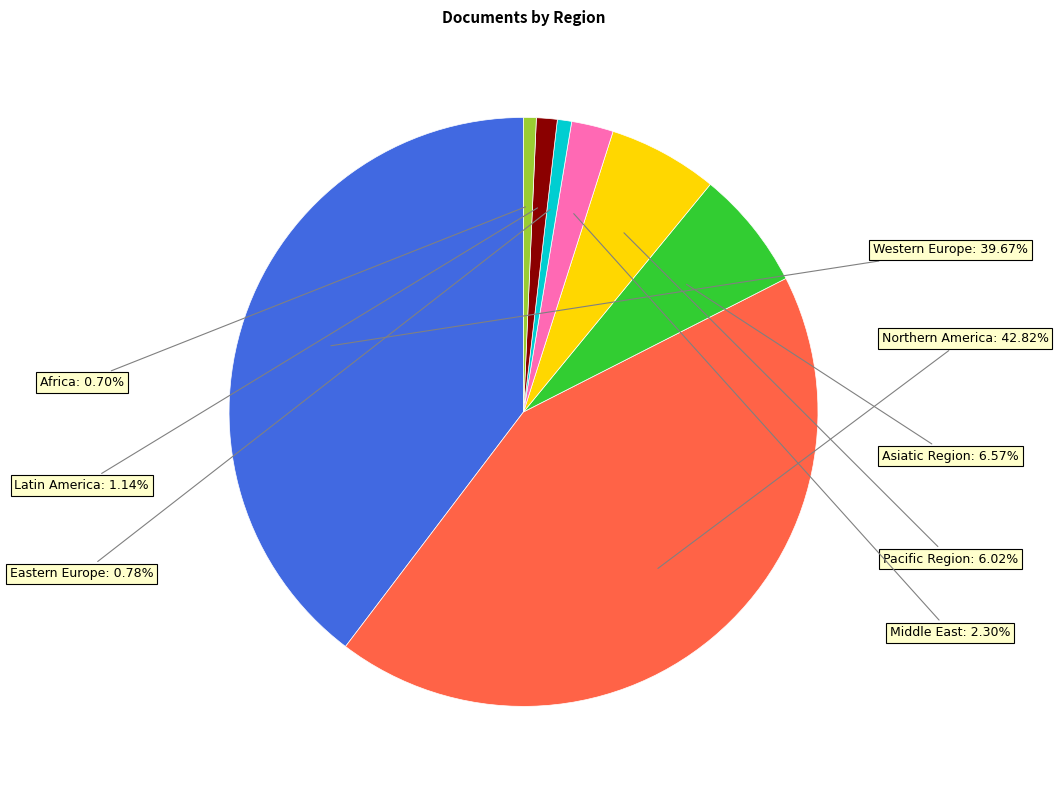

Does any single category account for the majority?

No